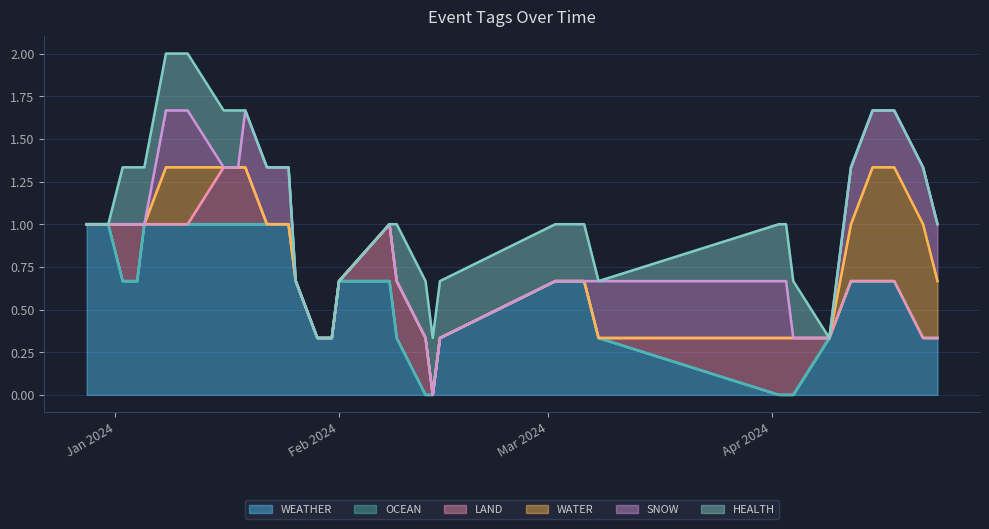

What are all the series names shown in the legend?

WEATHER, OCEAN, LAND, WATER, SNOW, HEALTH